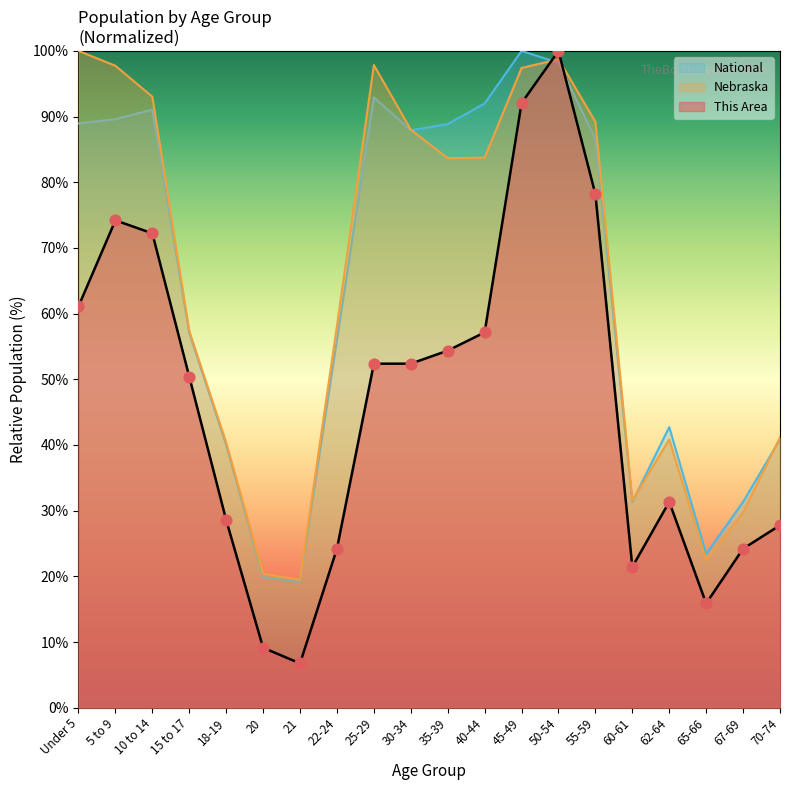

At how many categories does at least one series exceed 71?

10